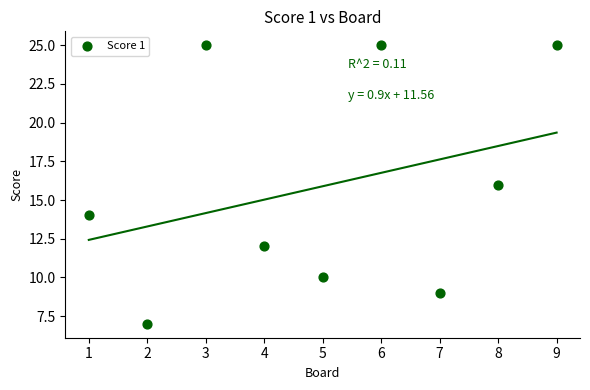

What is the range of Y values (max minus min)?

18